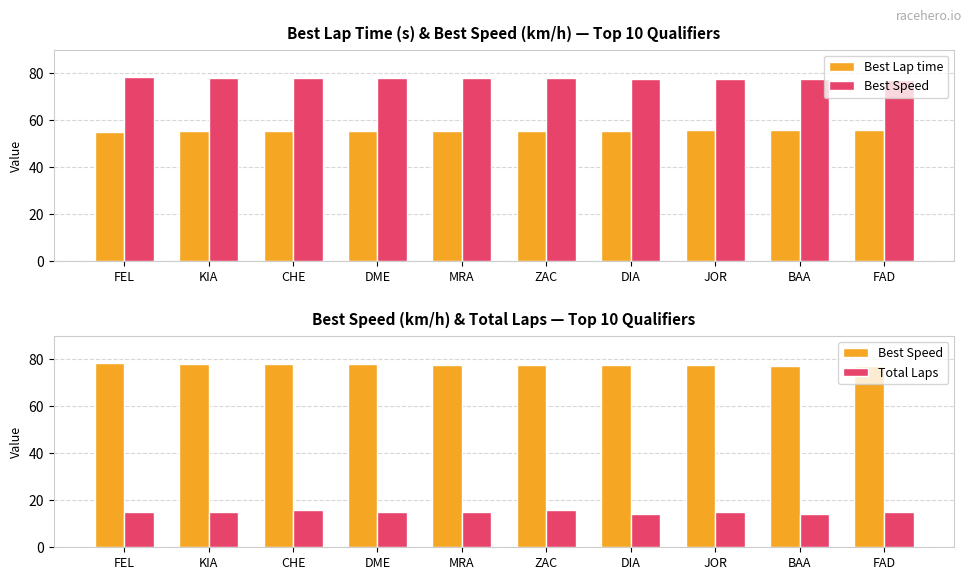

Reading right to left, extract all data points from this chart.

Best Lap time: FAD=56.0	BAA=55.9	JOR=55.8	DIA=55.6	ZAC=55.5	MRA=55.5	DME=55.4	CHE=55.4	KIA=55.3	FEL=55.1
Best Speed: FAD=77.2	BAA=77.3	JOR=77.4	DIA=77.7	ZAC=77.8	MRA=77.8	DME=77.9	CHE=78.0	KIA=78.1	FEL=78.5
Total Laps: FAD=15.0	BAA=14.0	JOR=15.0	DIA=14.0	ZAC=16.0	MRA=15.0	DME=15.0	CHE=16.0	KIA=15.0	FEL=15.0